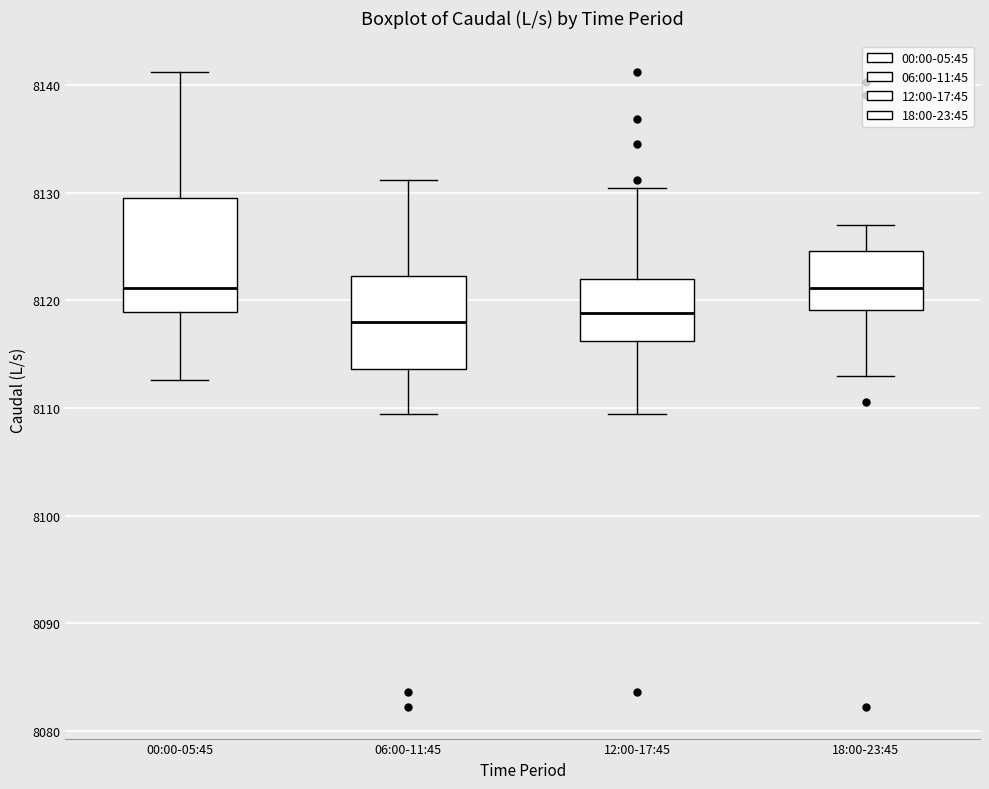

Reading left to right, transcribe this box plot: for each box, give where its median line is, the range the box spans, and where its two whiskers end, as read against the y-axis. The values are not printed on the chart, so give them approximately, as read against the axis.

00:00-05:45: median 8121, box 8119 to 8130, whiskers 8113 to 8141
06:00-11:45: median 8118, box 8114 to 8122, whiskers 8109 to 8131
12:00-17:45: median 8119, box 8116 to 8122, whiskers 8109 to 8130
18:00-23:45: median 8121, box 8119 to 8125, whiskers 8113 to 8127